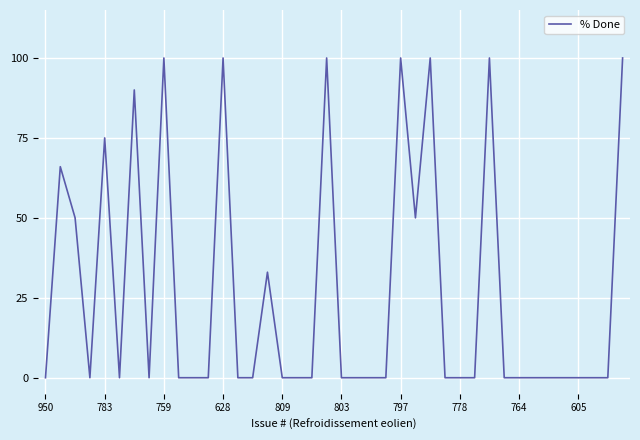

What is the maximum value shown in the chart?

100